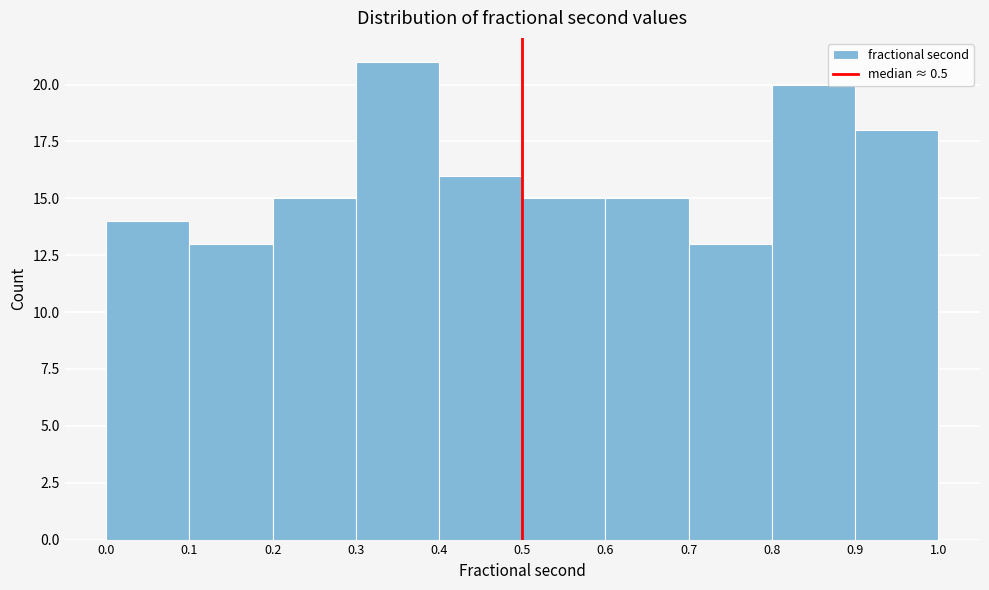

Reading left to right, list every bar in this chart as the range it spans on the x-axis followed by its height. The values are not printed on the chart, so give them approximately, as read against the axis.

0.0 to 0.1: 14
0.1 to 0.2: 13
0.2 to 0.3: 15
0.3 to 0.4: 21
0.4 to 0.5: 16
0.5 to 0.6: 15
0.6 to 0.7: 15
0.7 to 0.8: 13
0.8 to 0.9: 20
0.9 to 1.0: 18